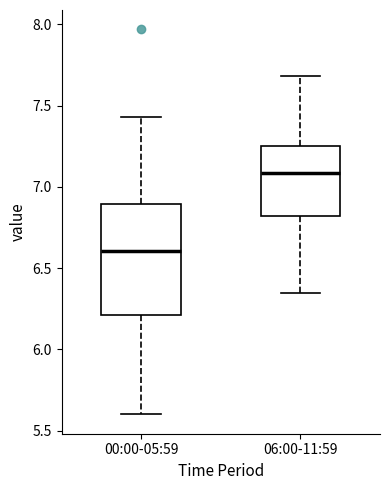

Where does the lower whisker of the box for 00:00-05:59 end on the y-axis? The values are not printed on the chart, so give them approximately, as read against the axis.

5.60